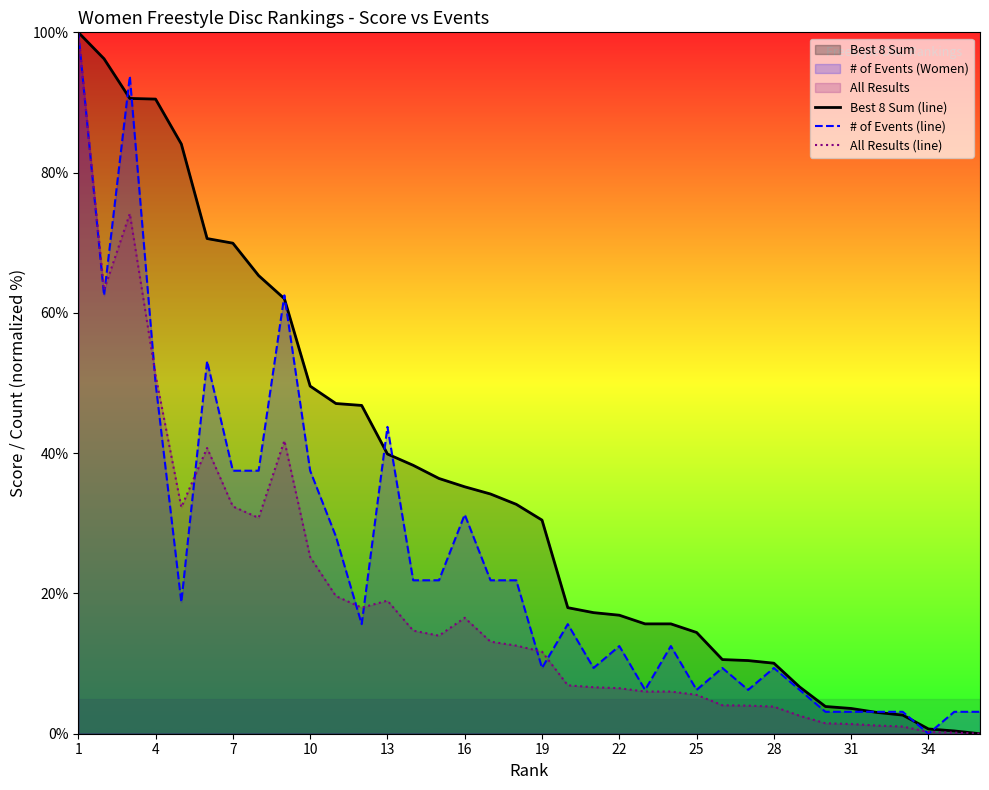

Rank the series by their average value, from lowest to highest.

All Results (line), # of Events (line), Best 8 Sum (line)